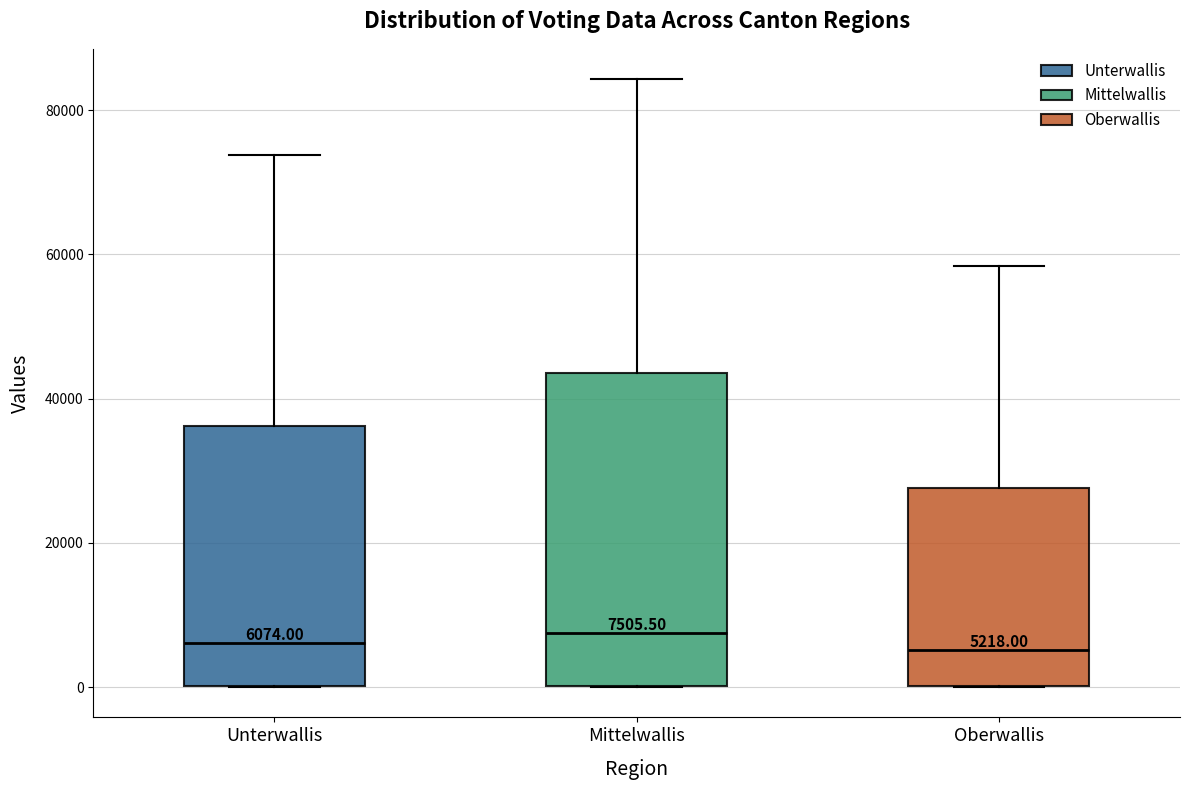

Comparing the boxes themselves (not the whiskers), which one is the tallest?

Mittelwallis